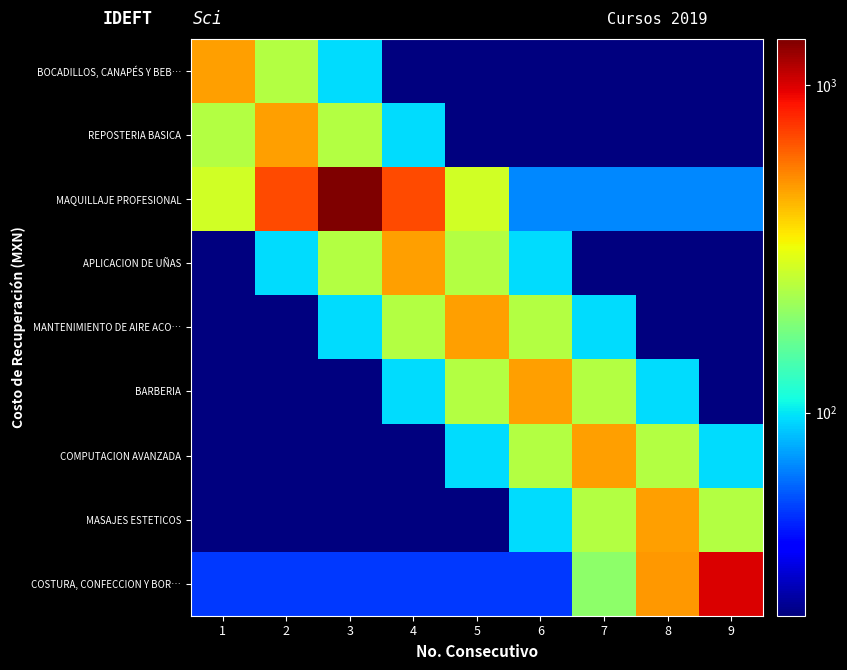

What is the total value across all series at 8?

1481